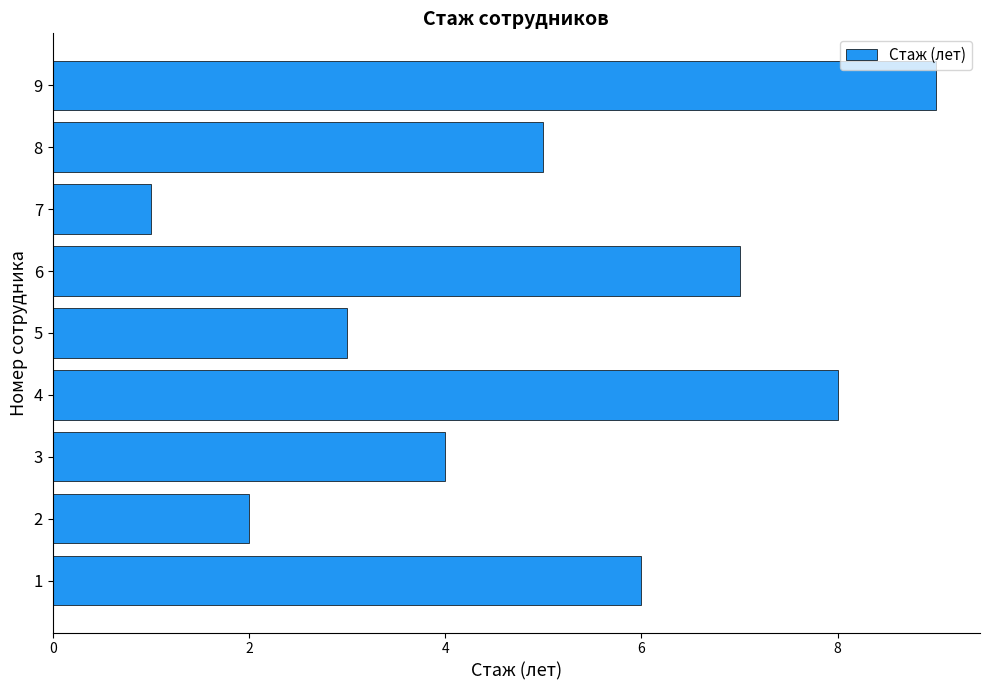

How many categories are shown in the chart?

9